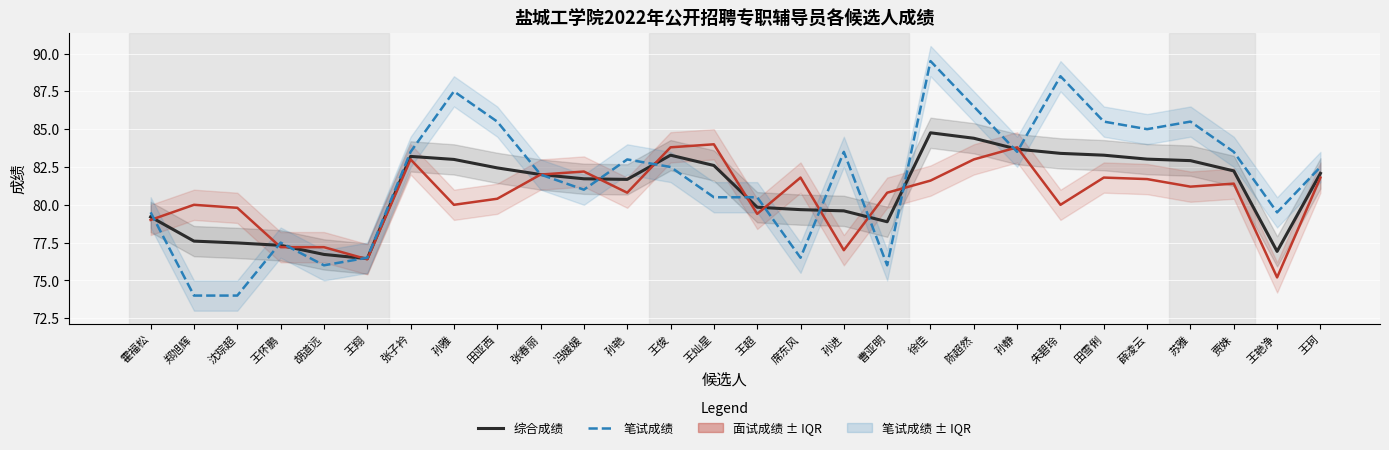

Reading right to left, transcribe all the data shown in this chart.

综合成绩: 王珂=82.1	王艳净=76.9	贾姝=82.2	苏雅=82.9	薛凌云=83.0	田雪俐=83.3	朱碧玲=83.4	孙静=83.7	陈超然=84.4	徐佳=84.8	曹亚明=78.9	孙进=79.6	席东风=79.7	王超=79.8	王灿星=82.6	王俊=83.3	孙艳=81.7	冯媛媛=81.7	张春丽=82.0	田亚西=82.4	孙雅=83.0	张子衿=83.2	王翔=76.4	胡道远=76.7	王怀鹏=77.3	沈琮超=77.5	郑旭辉=77.6	霍福松=79.2
面试成绩: 王珂=81.8	王艳净=75.2	贾姝=81.4	苏雅=81.2	薛凌云=81.7	田雪俐=81.8	朱碧玲=80.0	孙静=83.8	陈超然=83.0	徐佳=81.6	曹亚明=80.8	孙进=77.0	席东风=81.8	王超=79.4	王灿星=84.0	王俊=83.8	孙艳=80.8	冯媛媛=82.2	张春丽=82.0	田亚西=80.4	孙雅=80.0	张子衿=83.0	王翔=76.4	胡道远=77.2	王怀鹏=77.2	沈琮超=79.8	郑旭辉=80.0	霍福松=79.0
笔试成绩: 王珂=82.5	王艳净=79.5	贾姝=83.5	苏雅=85.5	薛凌云=85.0	田雪俐=85.5	朱碧玲=88.5	孙静=83.5	陈超然=86.5	徐佳=89.5	曹亚明=76.0	孙进=83.5	席东风=76.5	王超=80.5	王灿星=80.5	王俊=82.5	孙艳=83.0	冯媛媛=81.0	张春丽=82.0	田亚西=85.5	孙雅=87.5	张子衿=83.5	王翔=76.5	胡道远=76.0	王怀鹏=77.5	沈琮超=74.0	郑旭辉=74.0	霍福松=79.5